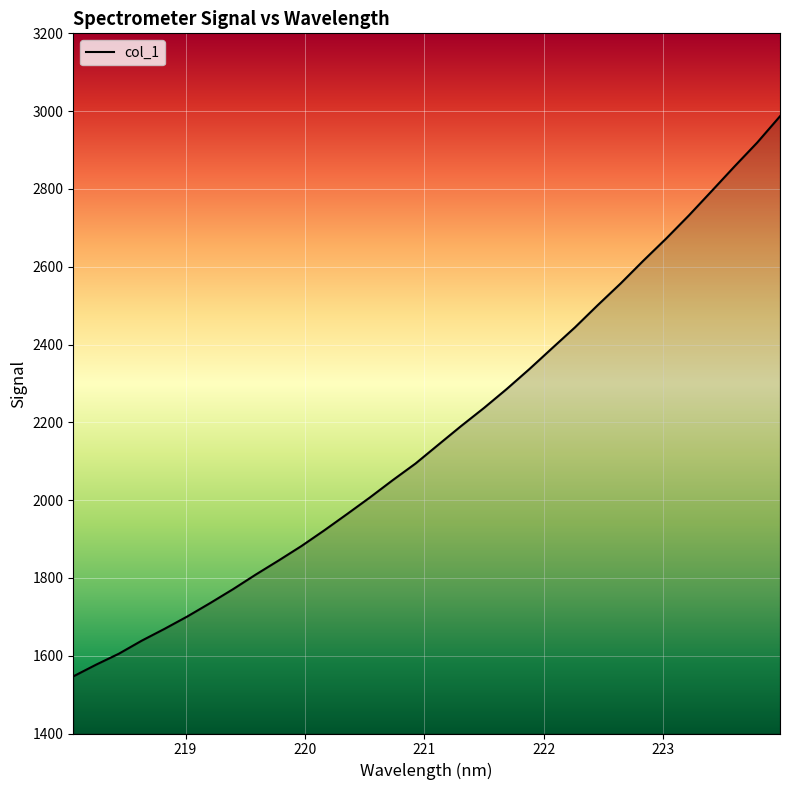

What is the maximum value shown in the chart?

2986.8